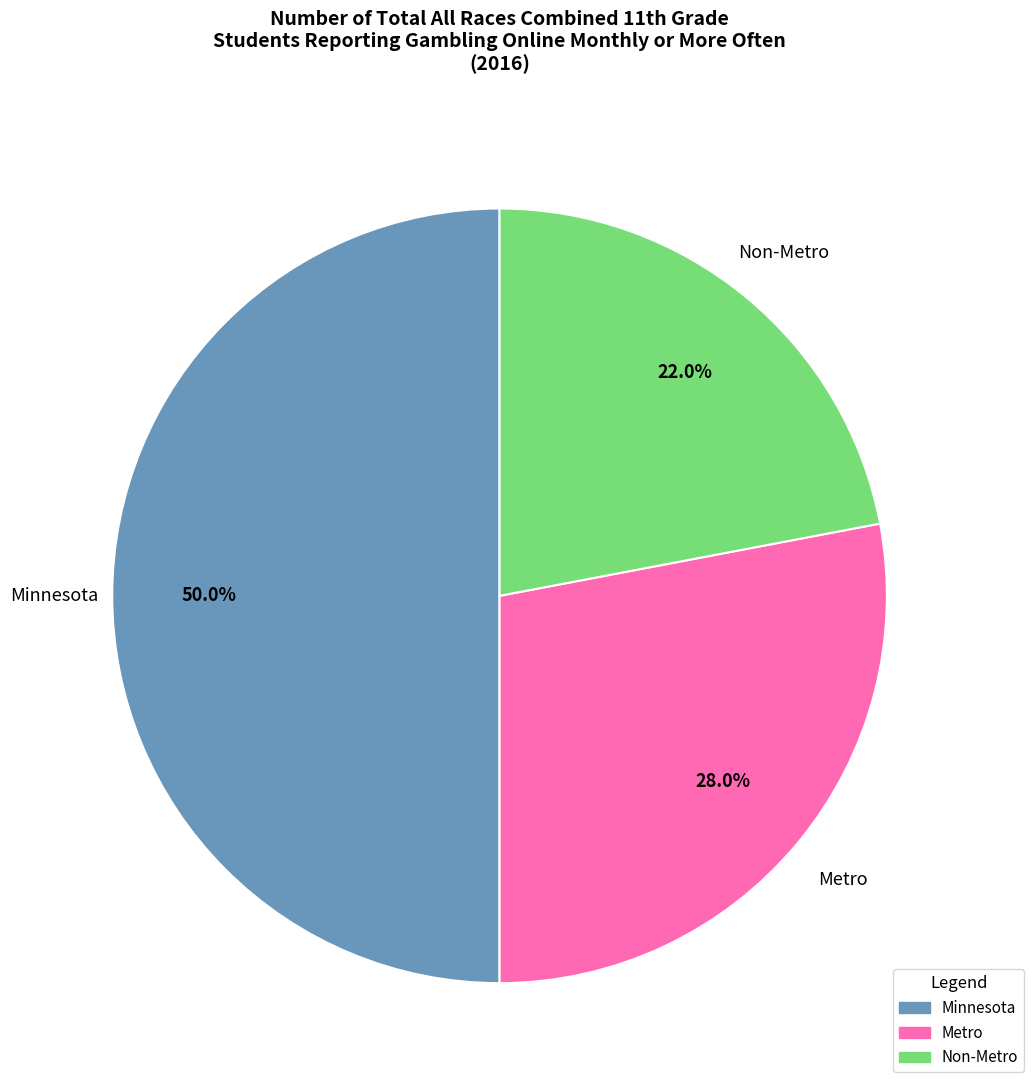

Count the number of slices in the pie.

3